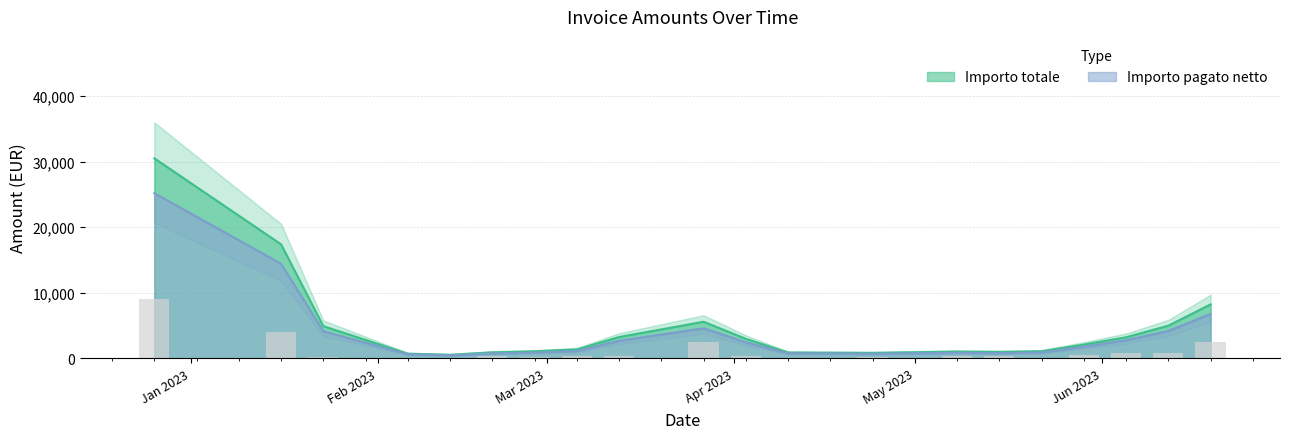

What is the highest value of the Importo totale series?

30520.9